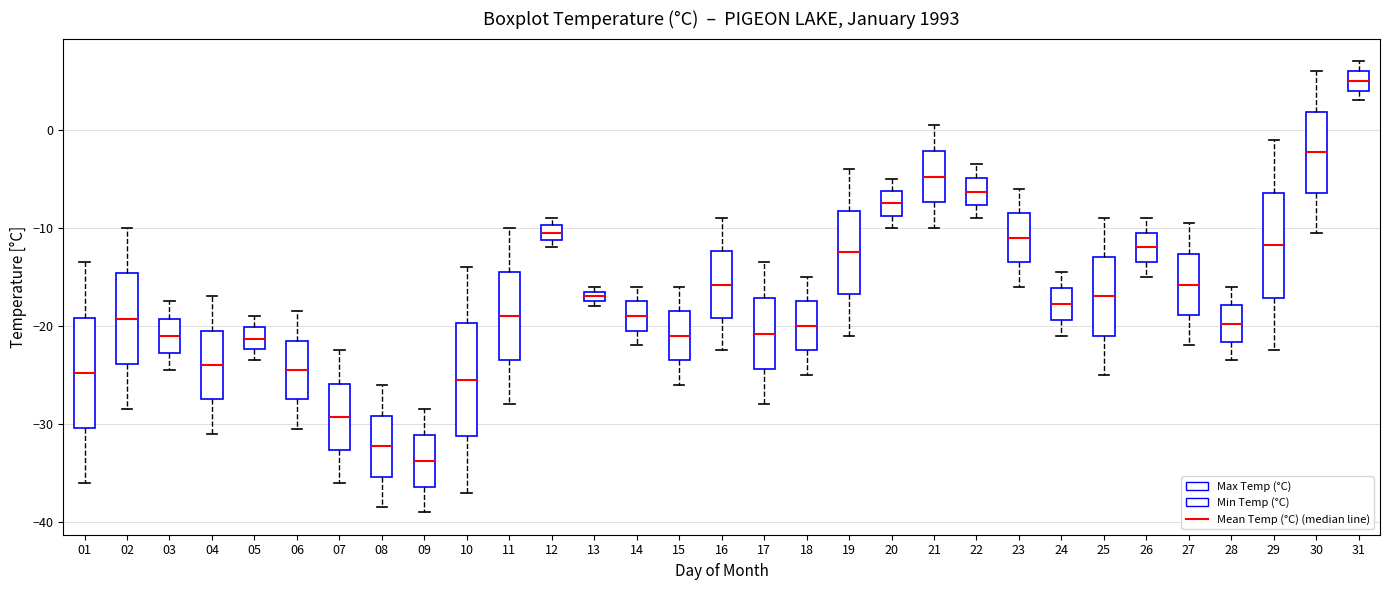

Where does the upper whisker of the box at x = 22 end on the y-axis? The values are not printed on the chart, so give them approximately, as read against the axis.

-3